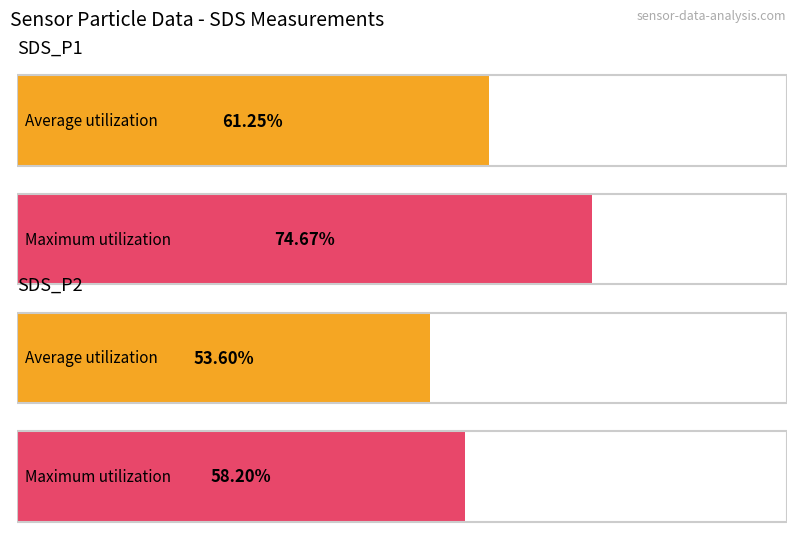

The SDS_P2 series shows 12.6 at -58. True or false?

False